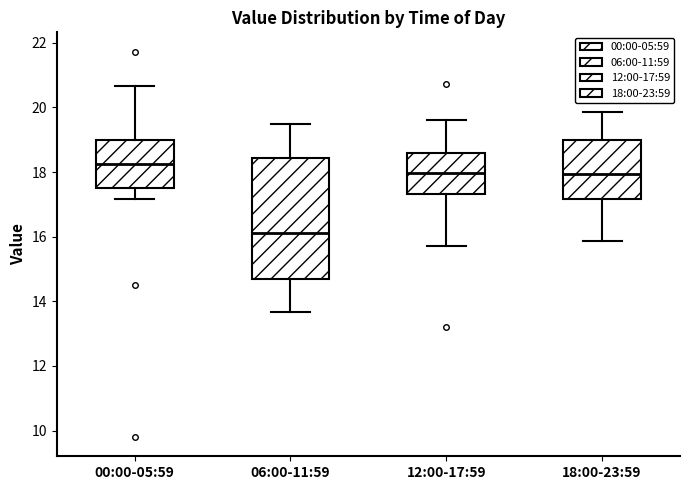

Reading left to right, read every box against the y-axis: the position of its median line, the range the box covers, and the ends of its whiskers. The values are not printed on the chart, so give them approximately, as read against the axis.

00:00-05:59: median 18.2, box 17.6 to 19.0, whiskers 17.2 to 20.6
06:00-11:59: median 16.2, box 14.6 to 18.4, whiskers 13.6 to 19.6
12:00-17:59: median 18.0, box 17.4 to 18.6, whiskers 15.8 to 19.6
18:00-23:59: median 18.0, box 17.2 to 19.0, whiskers 15.8 to 19.8